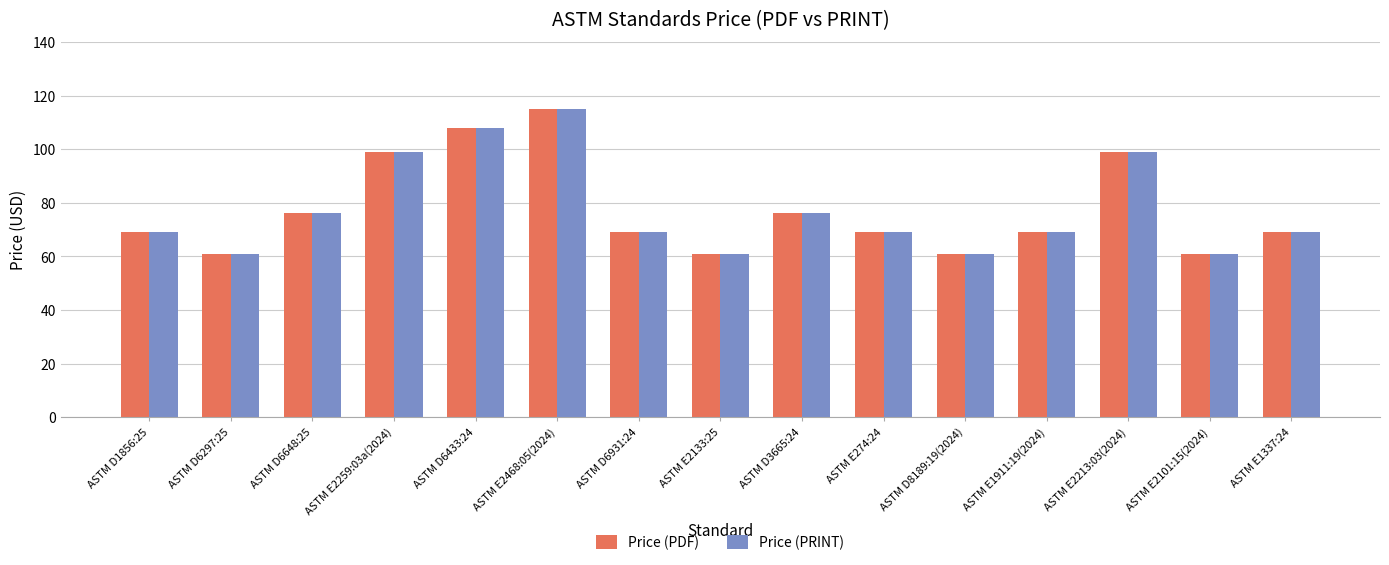

What is the value of the Price (PRINT) bar at the 4th from the left?

99